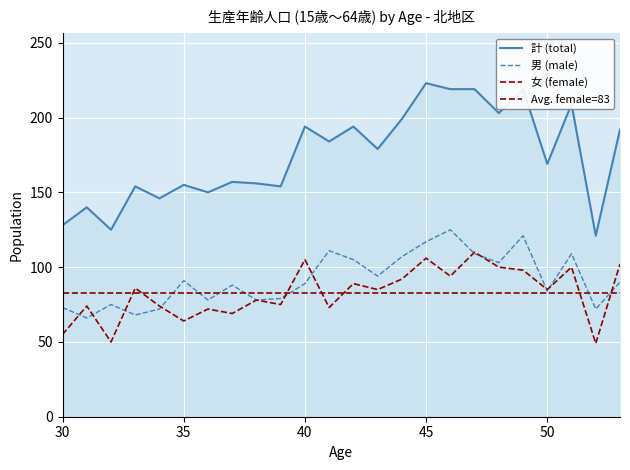

Which series has the widest spread of values?

計 (total)